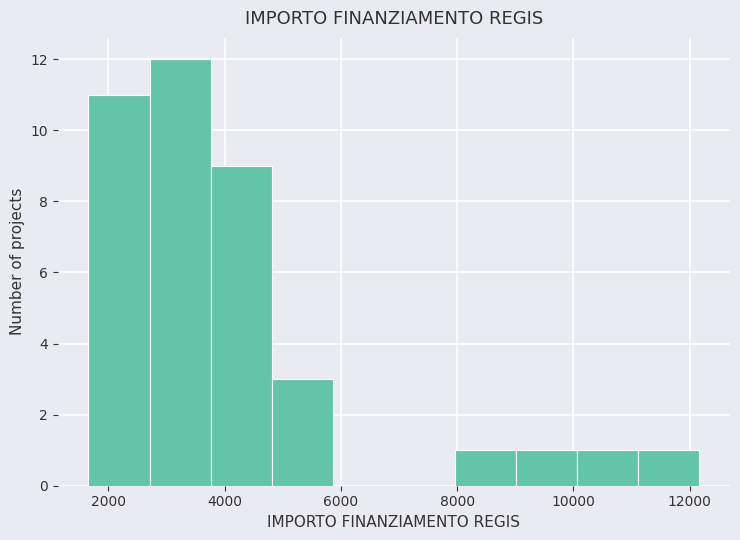

Reading left to right, list every bar in this chart as the range it spans on the x-axis followed by its height. Neither the bar edges nor the heights are printed on the chart, so give them approximately, as read against the axes.

1600 to 2800: 11
2800 to 3800: 12
3800 to 4800: 9
4800 to 5800: 3
5800 to 7000: 0
7000 to 8000: 0
8000 to 9000: 1
9000 to 10000: 1
10000 to 11200: 1
11200 to 12200: 1